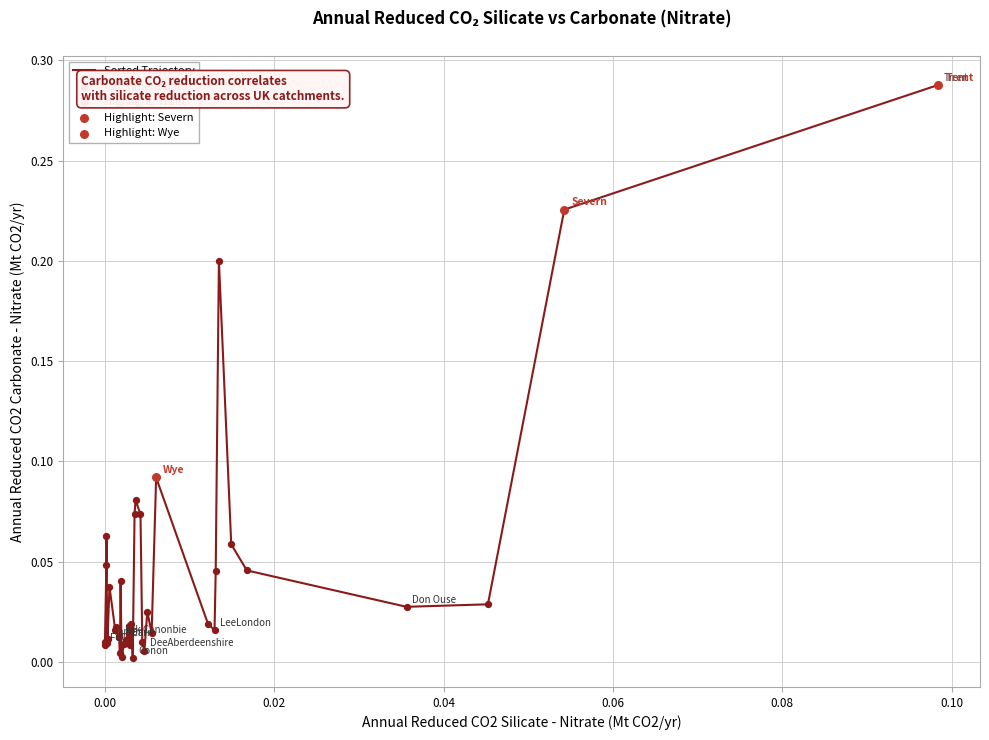

Is this an area chart (filled region under the line)?

No